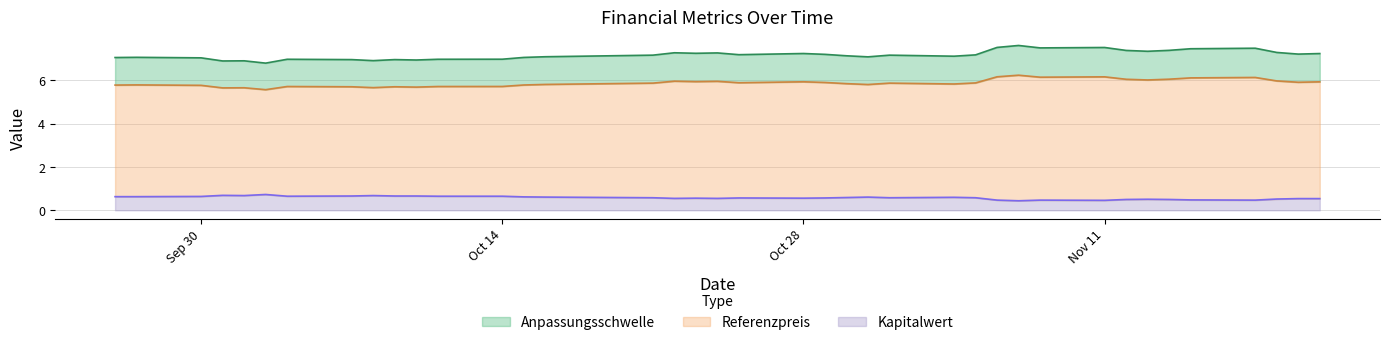

At how many categories does at least one series exceed 2?

39